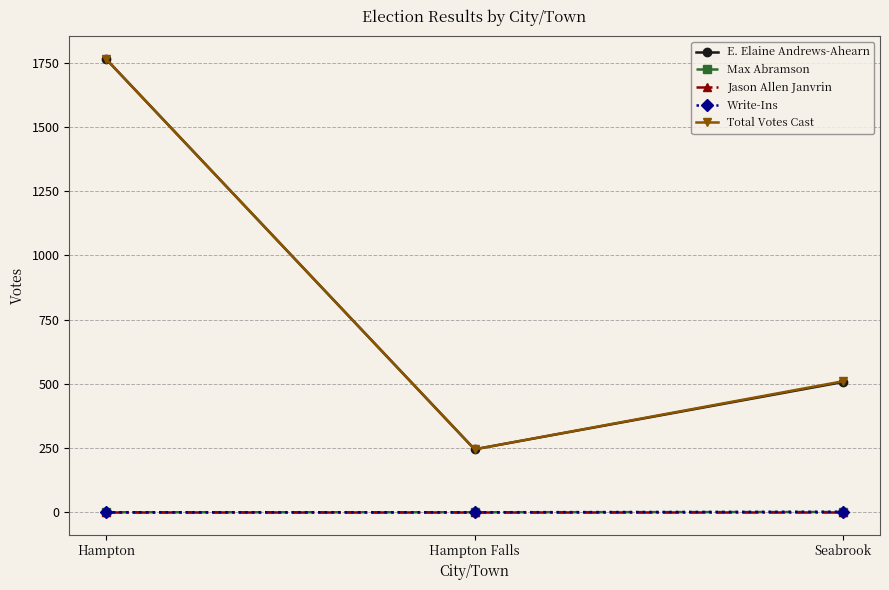

At which category is the sum across all series the highest?

Hampton